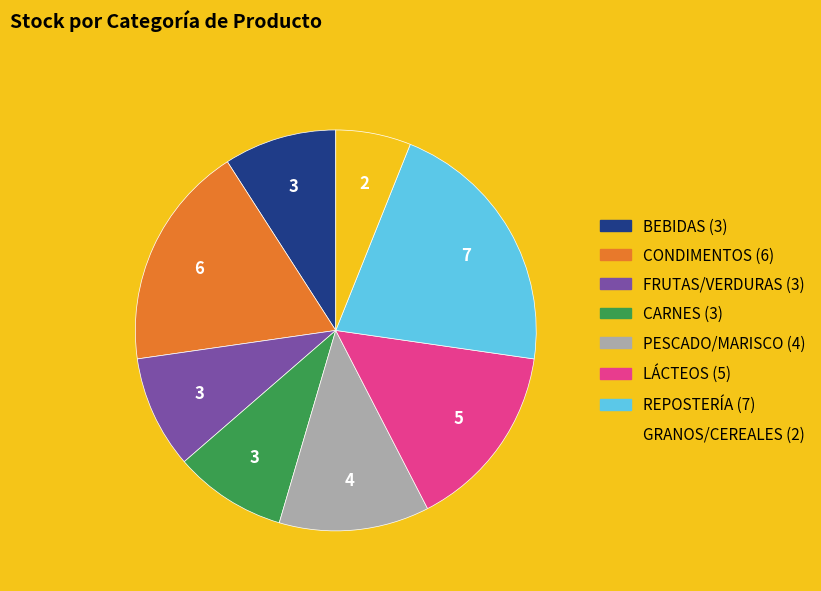

Count the number of slices in the pie.

8